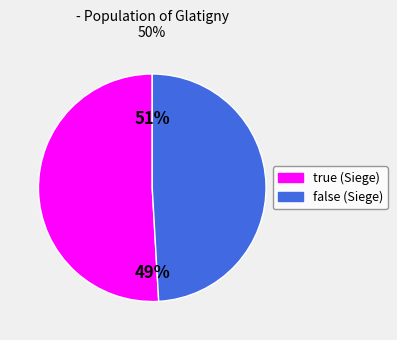

How many slices are in this pie chart?

2